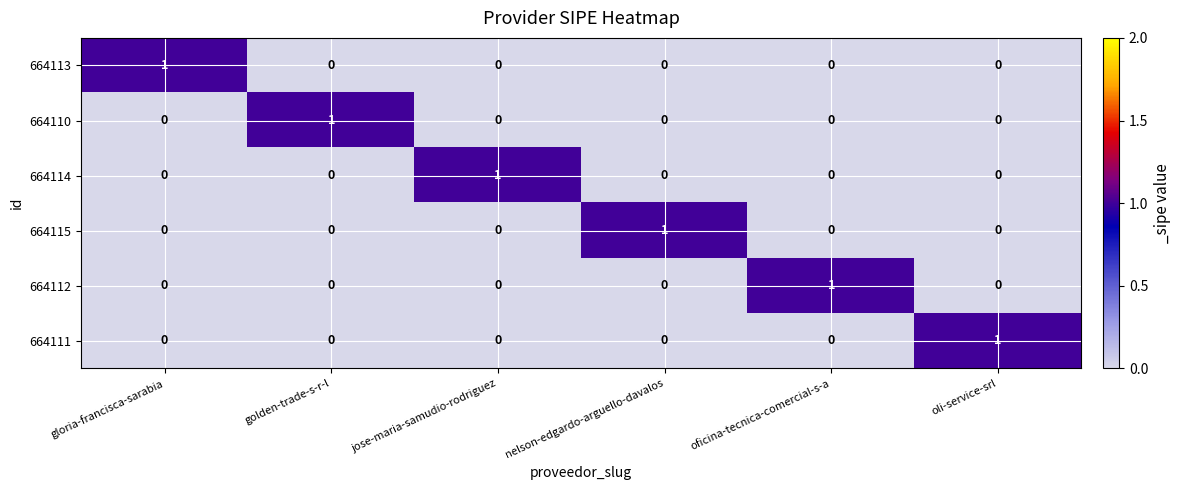

At how many categories does at least one series exceed 0?

6